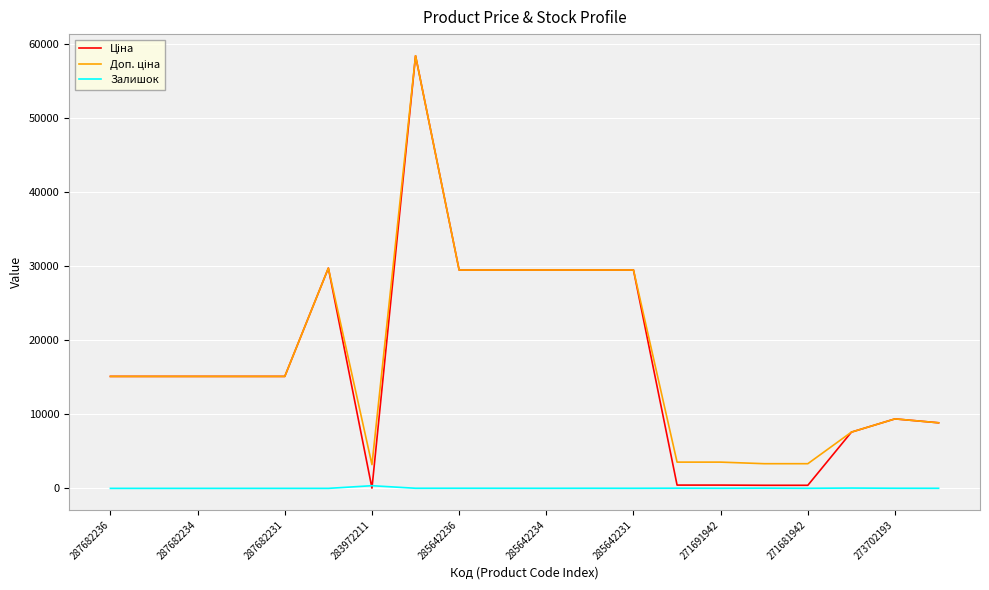

What is the maximum value shown in the chart?

58426.5